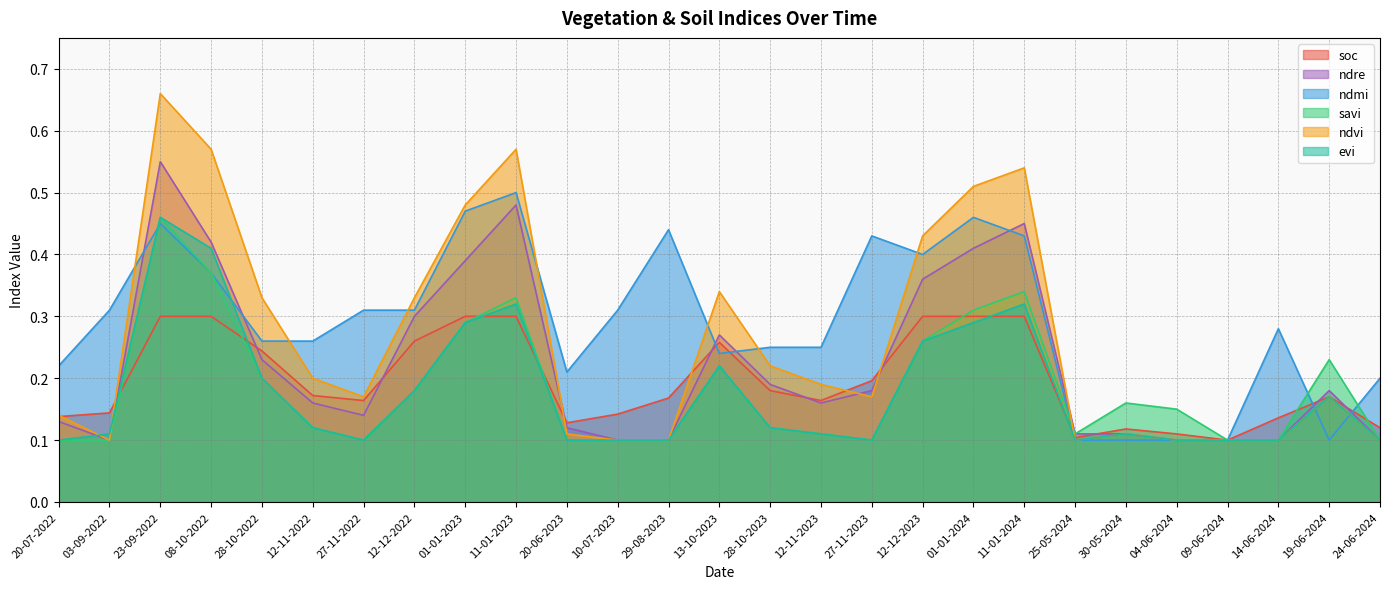

The ndvi series shows 0.2 at 11-01-2024. True or false?

False